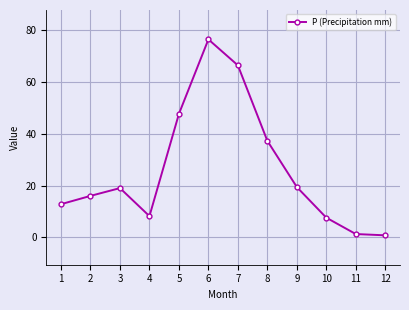

What is the value of the 12th point from the left?

0.8